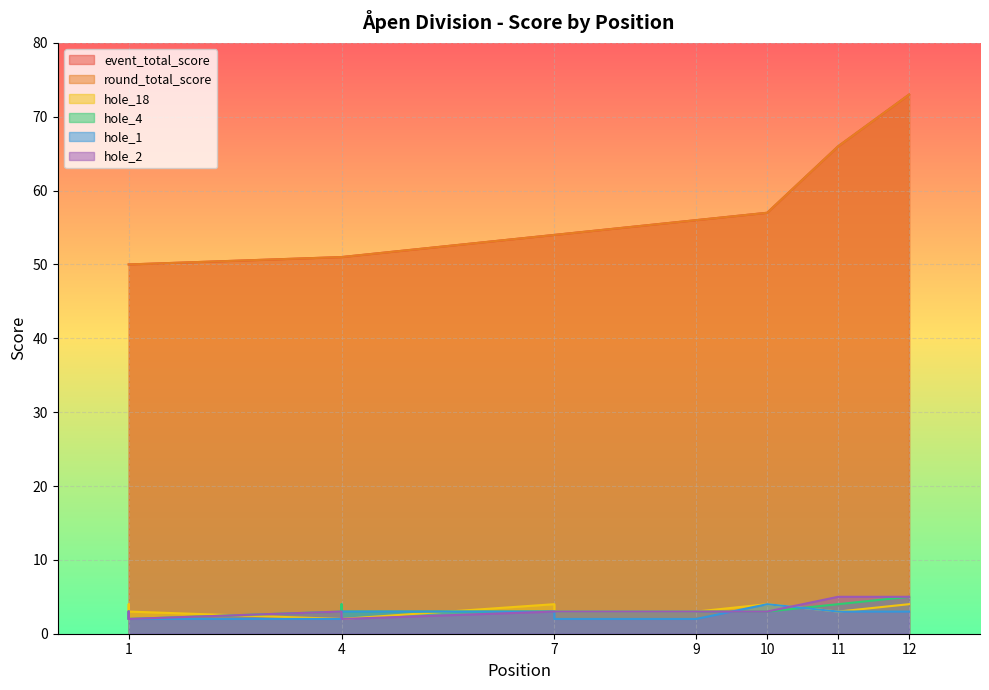

What is the value of the hole_2 point at the 8th from the left?

3